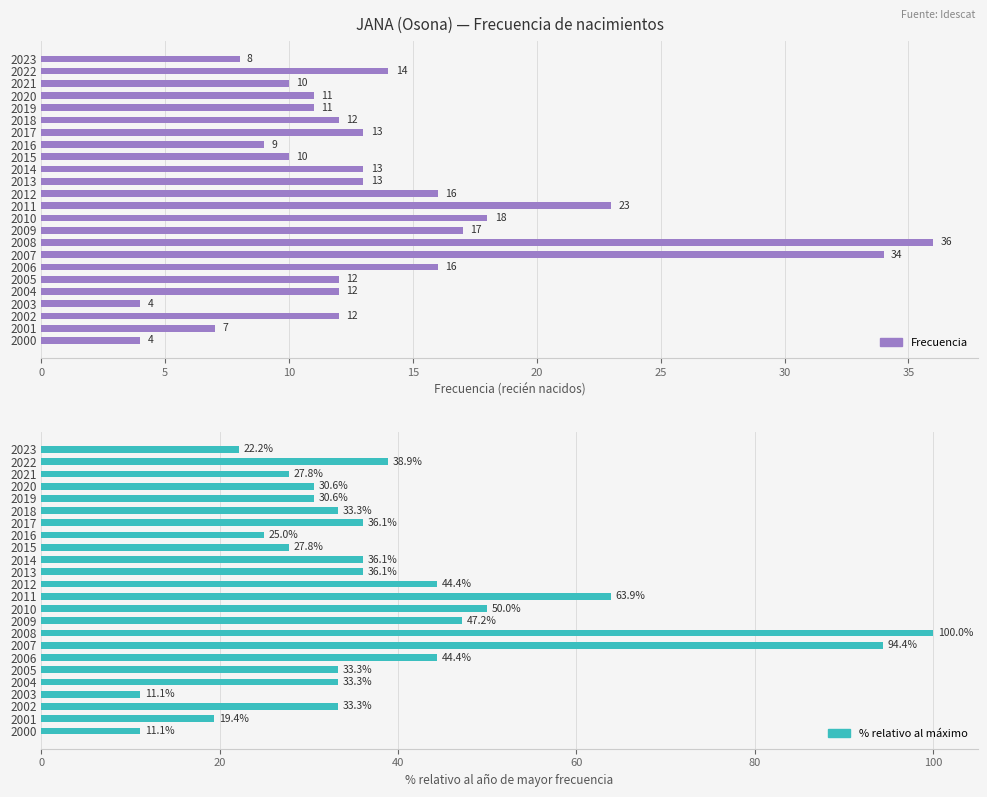

What is the value of the Frecuencia bar at the 23rd from the left?

7.0